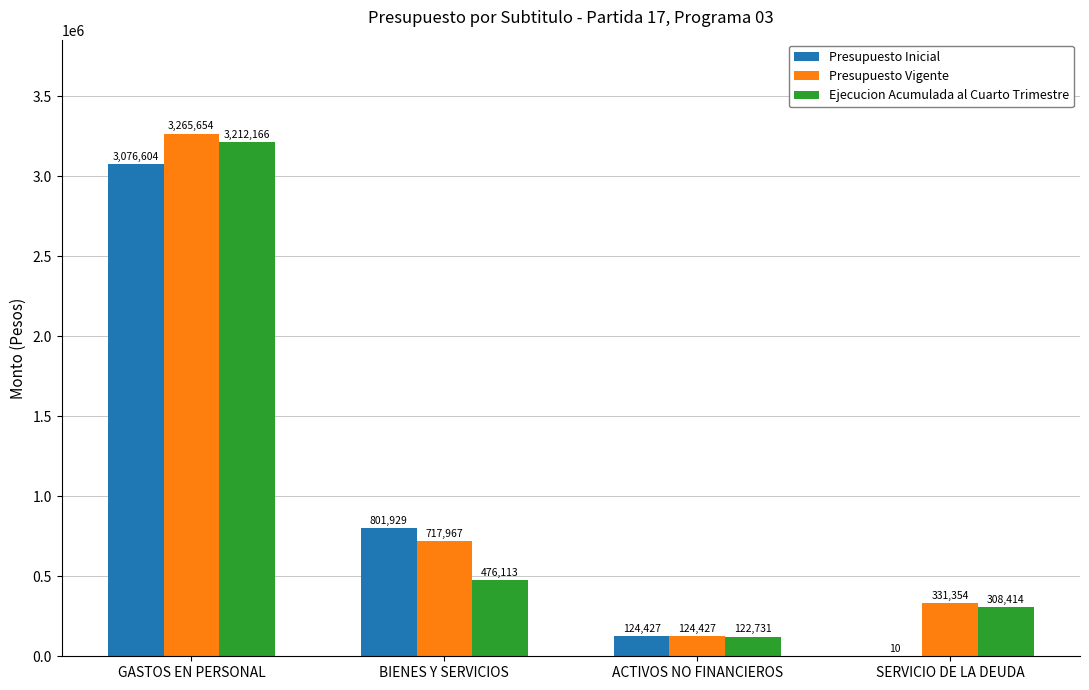

The value of Presupuesto Inicial at SERVICIO DE LA DEUDA is 10. True or false?

True